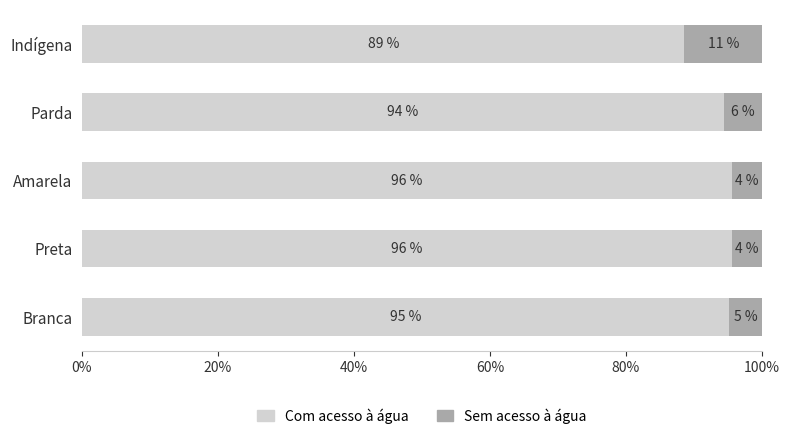

What are all the series names shown in the legend?

Com acesso à água, Sem acesso à água